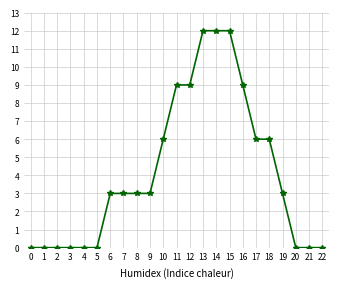

How many distinct data groups are displayed?

1